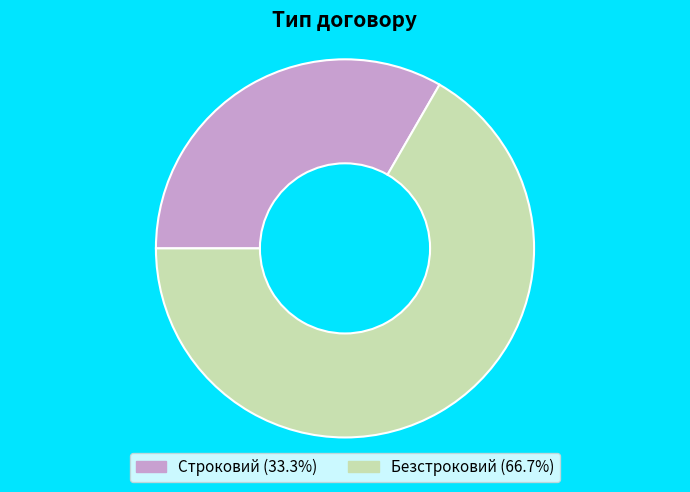

Count the number of slices in the pie.

2